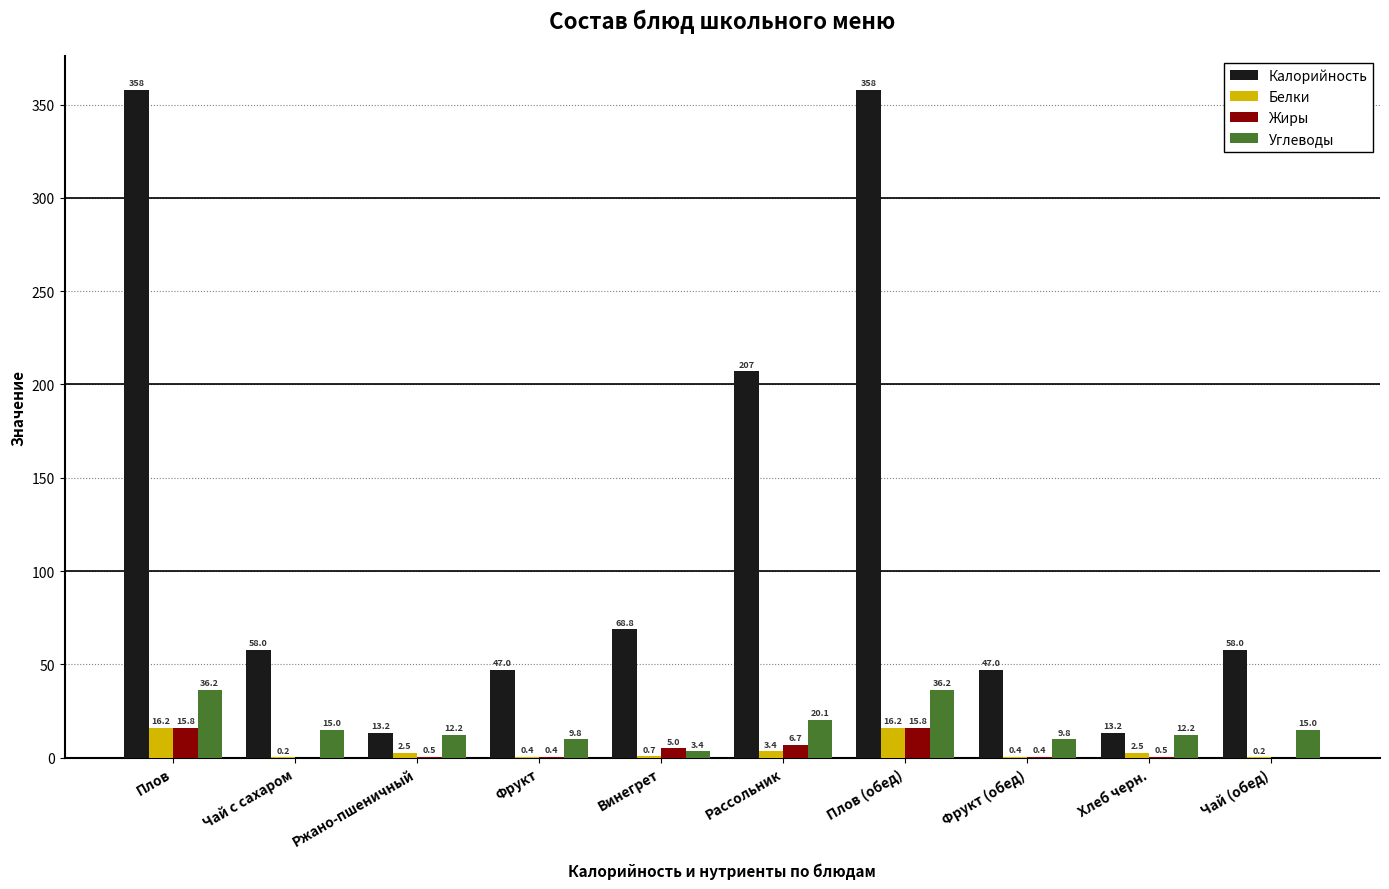

Which series has the widest spread of values?

Калорийность